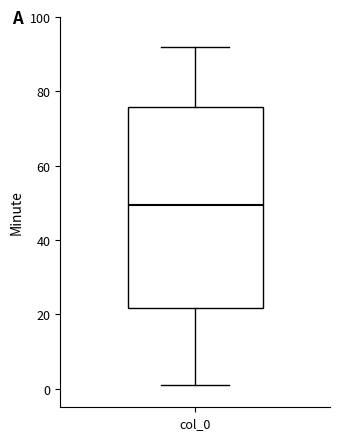

Read this box plot against the y-axis: the position of the median line, the range covered by the box, and the ends of both whiskers. The values are not printed on the chart, so give them approximately, as read against the axis.

median 50, box 22 to 76, whiskers 2 to 92